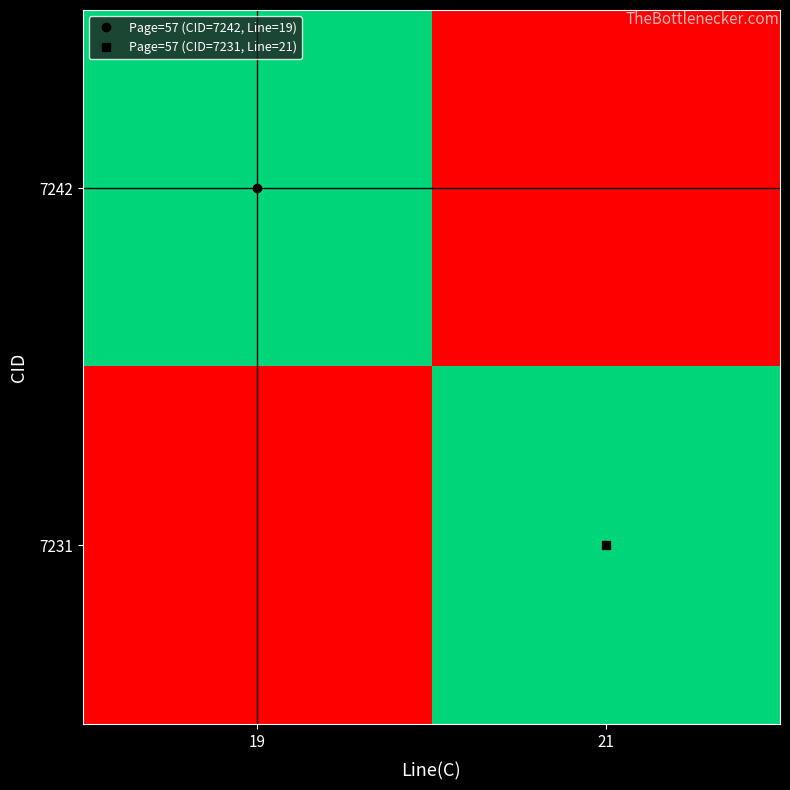

What is the spread (max minus min) of values at 21?

57